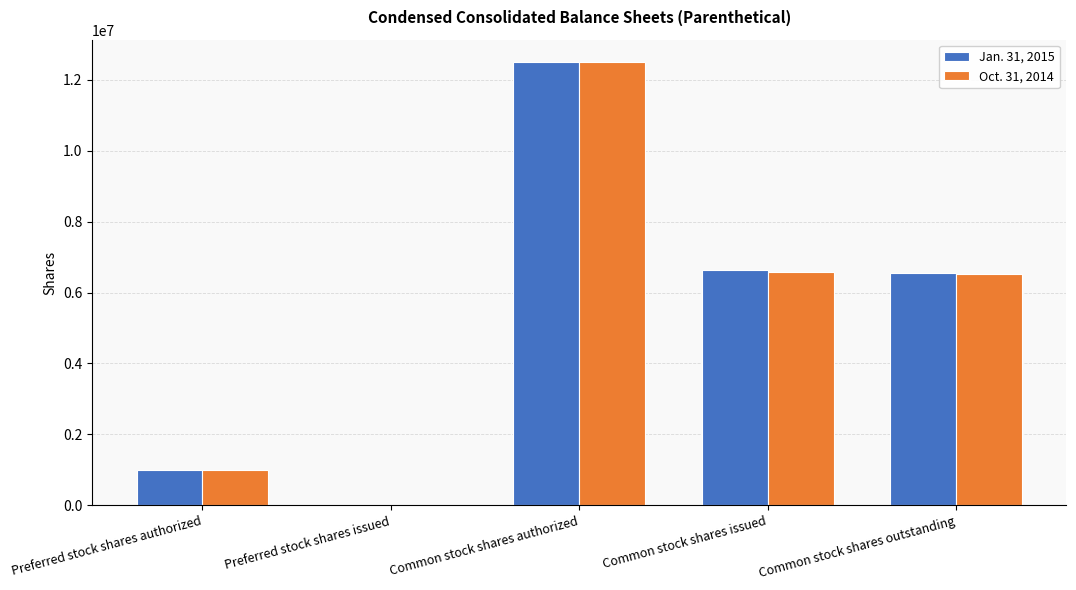

What is the sum of the Oct. 31, 2014 values at Common stock shares authorized and Common stock shares issued?

19089918